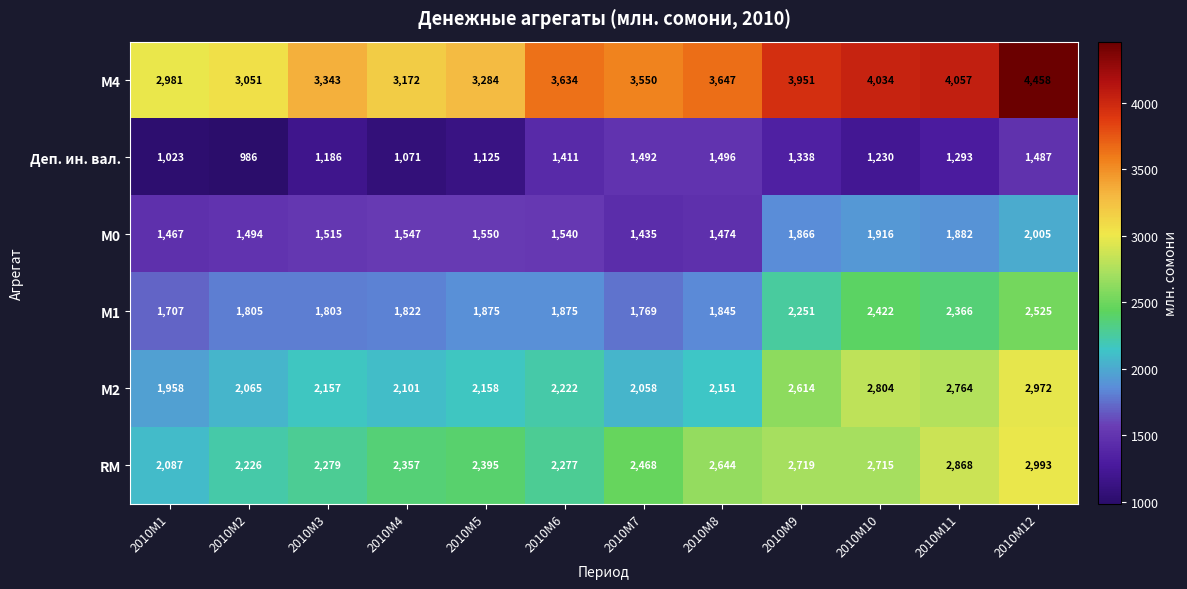

What is the maximum value shown in the chart?

4458